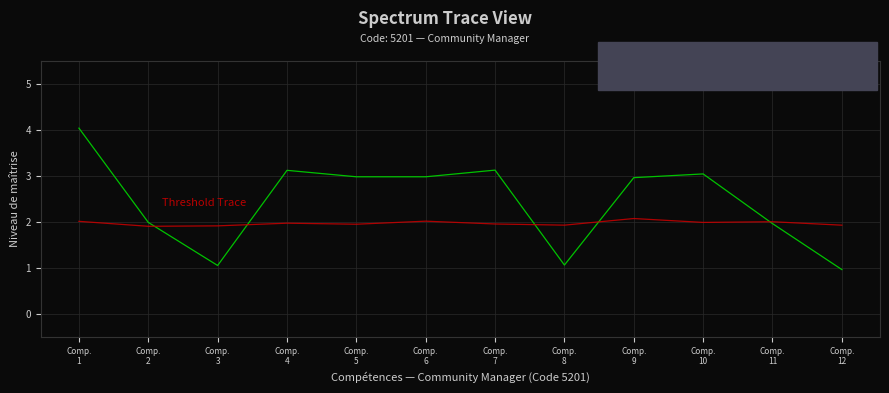

True or false: Threshold Trace and Niveau de maîtrise retenu intersect in this chart.

True